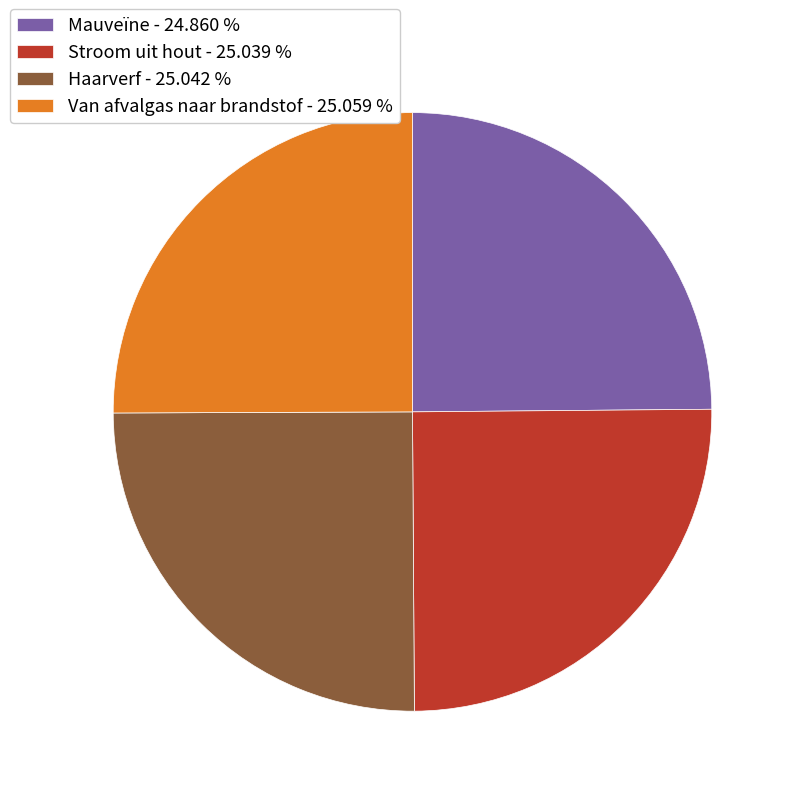

Does Van afvalgas naar brandstof - 25.059 % represent more than half of the total?

No